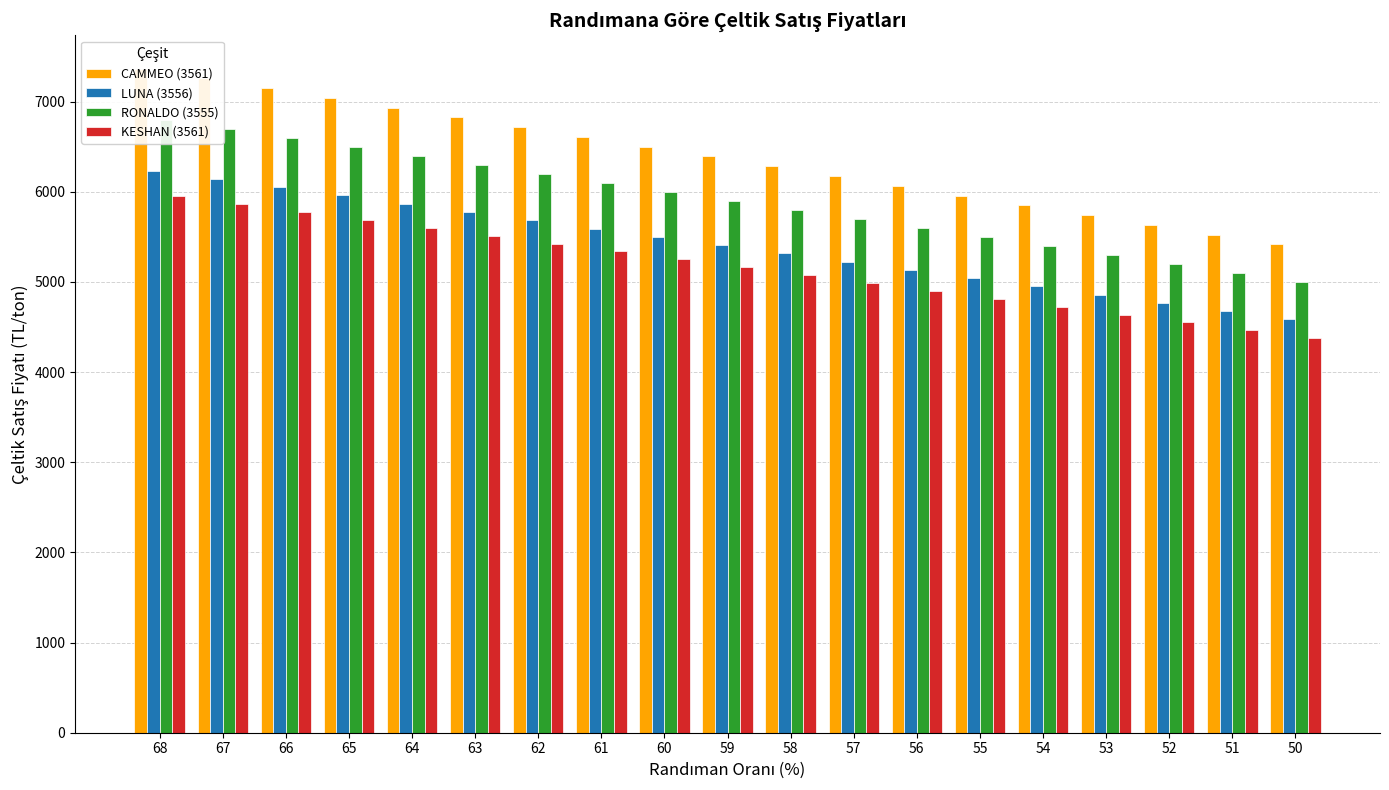

Reading right to left, extract all data points from this chart.

CAMMEO (3561): 50=5416.6	51=5525.0	52=5633.3	53=5741.6	54=5850.0	55=5958.3	56=6066.6	57=6175.0	58=6283.3	59=6391.6	60=6500.0	61=6608.3	62=6716.6	63=6825.0	64=6933.3	65=7041.6	66=7150.0	67=7258.3	68=7366.6
LUNA (3556): 50=4583.5	51=4675.2	52=4766.8	53=4858.5	54=4950.2	55=5041.9	56=5133.5	57=5225.2	58=5316.9	59=5408.5	60=5500.2	61=5591.9	62=5683.5	63=5775.2	64=5866.9	65=5958.6	66=6050.2	67=6141.9	68=6233.6
RONALDO (3555): 50=5000.0	51=5100.0	52=5200.0	53=5300.0	54=5400.0	55=5500.0	56=5600.0	57=5700.0	58=5800.0	59=5900.0	60=6000.0	61=6100.0	62=6200.0	63=6300.0	64=6400.0	65=6500.0	66=6600.0	67=6700.0	68=6800.0
KESHAN (3561): 50=4375.0	51=4462.5	52=4550.0	53=4637.5	54=4725.0	55=4812.5	56=4900.0	57=4987.5	58=5075.0	59=5162.5	60=5250.0	61=5337.5	62=5425.0	63=5512.5	64=5600.0	65=5687.5	66=5775.0	67=5862.5	68=5950.0